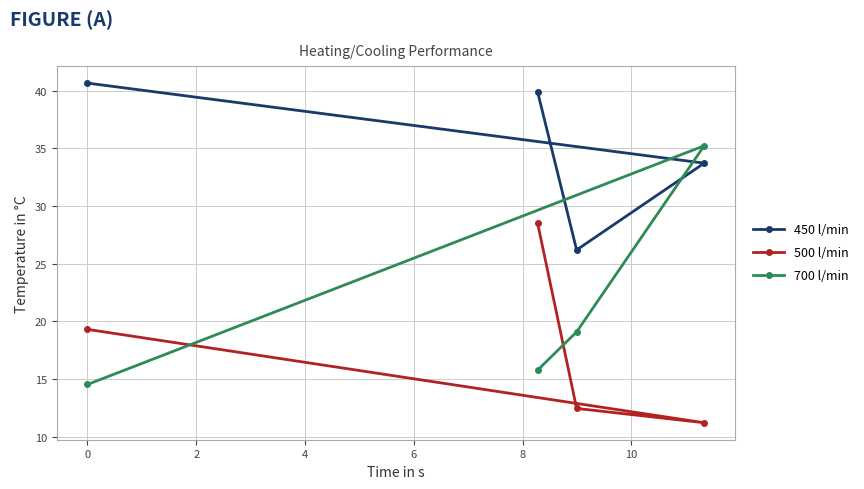

How many interior local valleys does the 500 l/min series have?

1